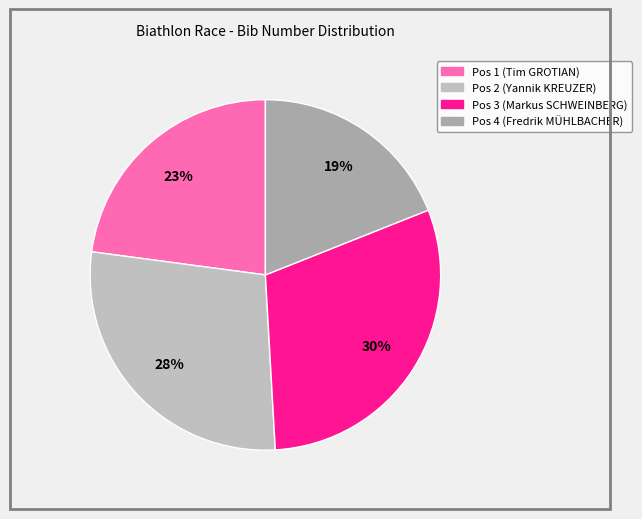

Is it true that Pos 2 (Yannik KREUZER) is 28% of the pie?

True